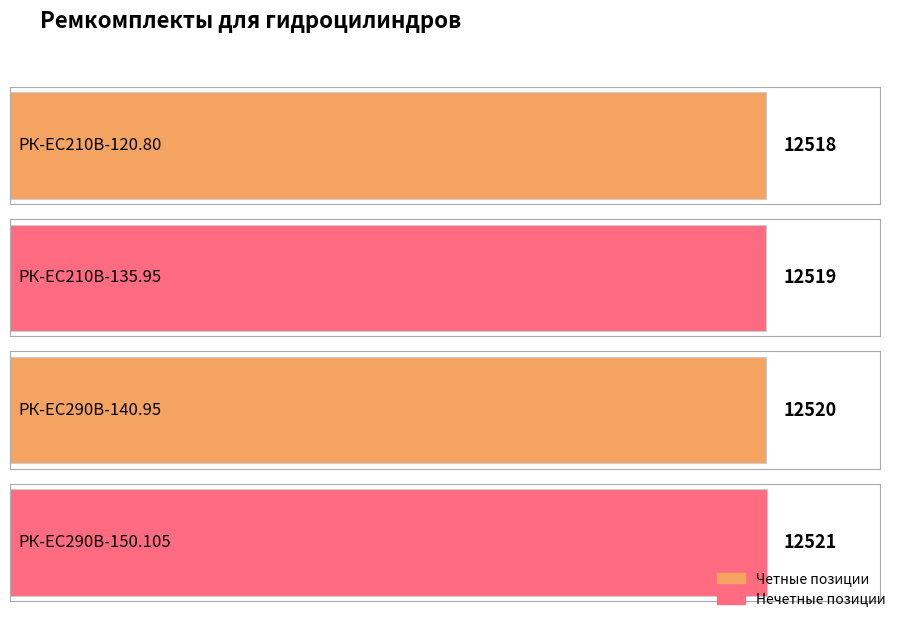

Reading right to left, what are all the values shown in this chart?

РК-ЕС290В-150.105=12521	РК-ЕС290В-140.95=12520	РК-EC210В-135.95=12519	РК-EC210В-120.80=12518